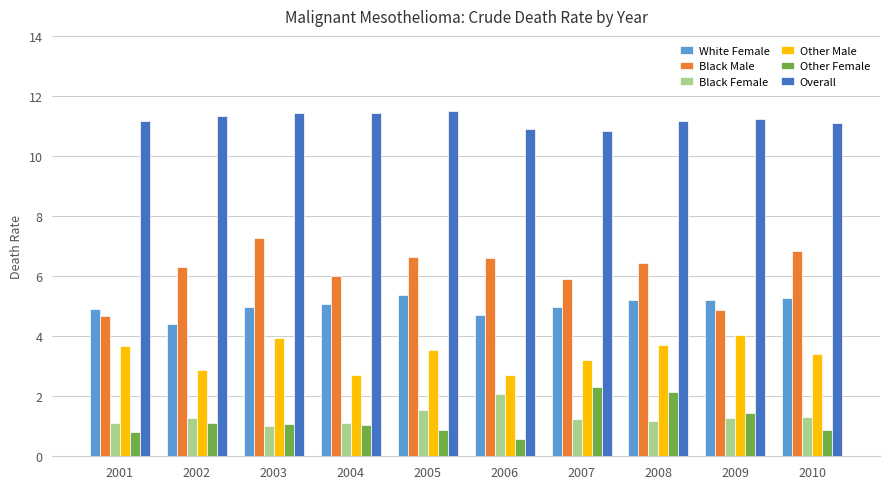

What is the sum of the Black Male values at 2003 and 2005?

13.9